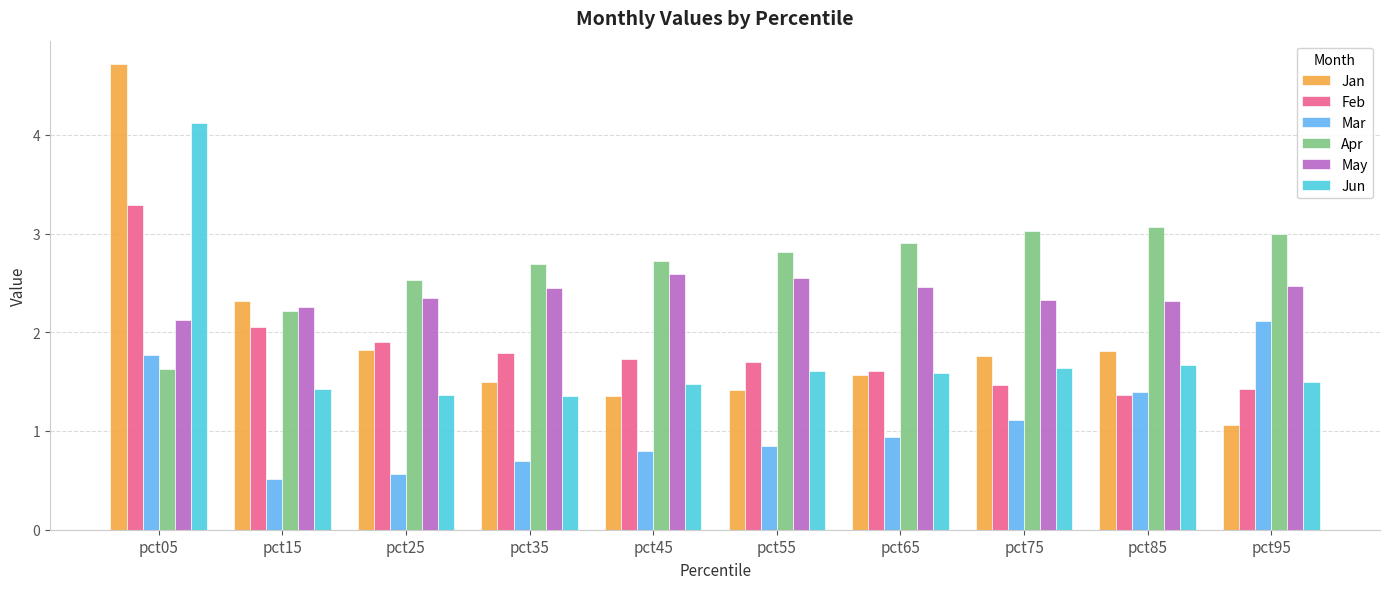

The Jan series shows 2.4 at pct45. True or false?

False